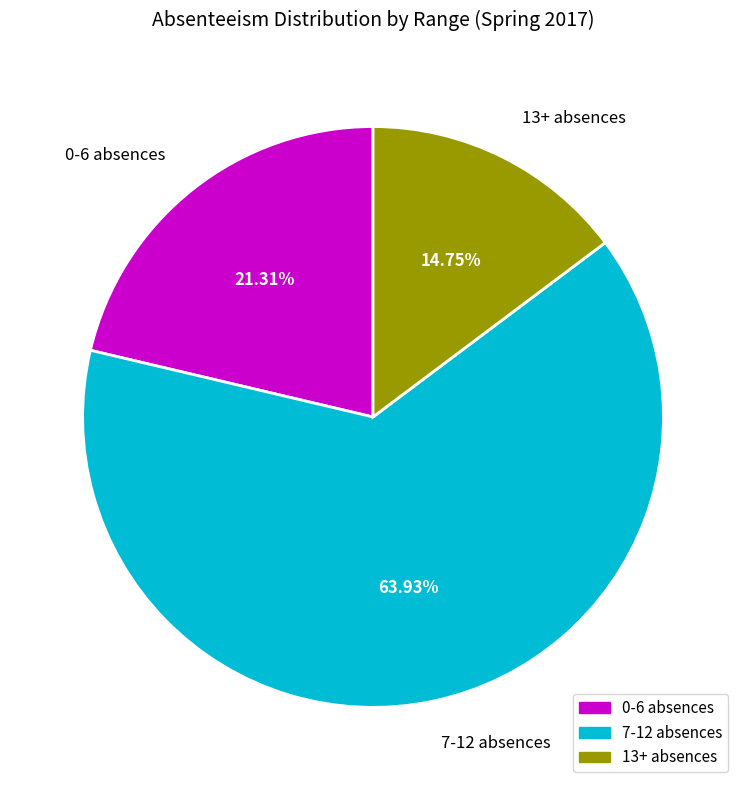

How many segments does this pie chart have?

3